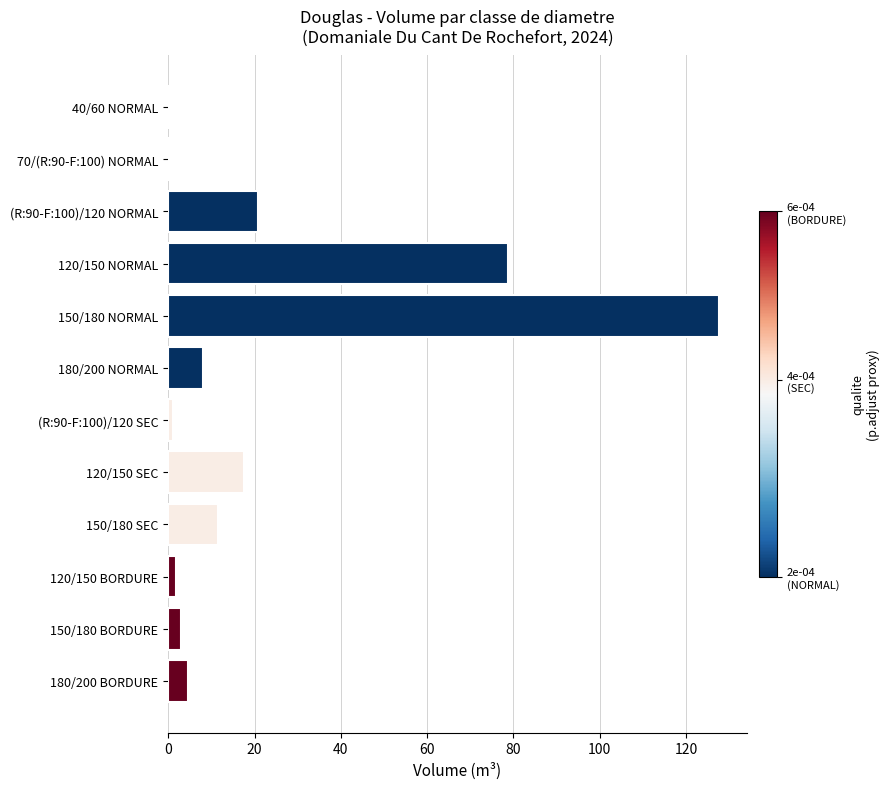

What is the approximate value at 180/200 NORMAL?

8.0